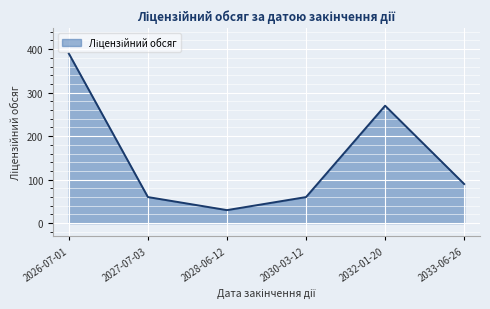

At which label is the value closest to 210?

2032-01-20